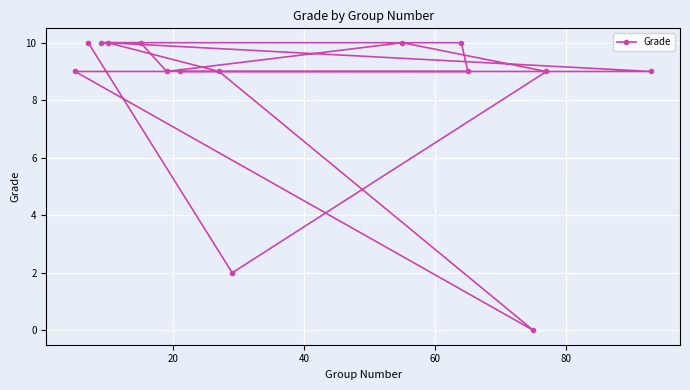

What is the value of the 11th point from the left?

10